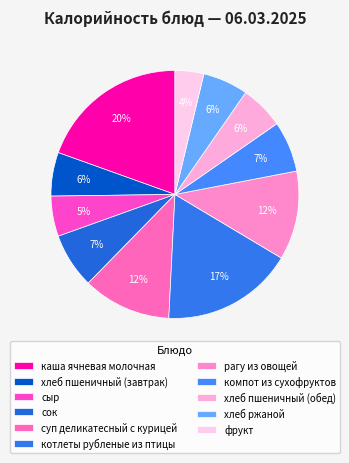

Approximately how many times larger is the value at сок compared to рагу из овощей?

0.6